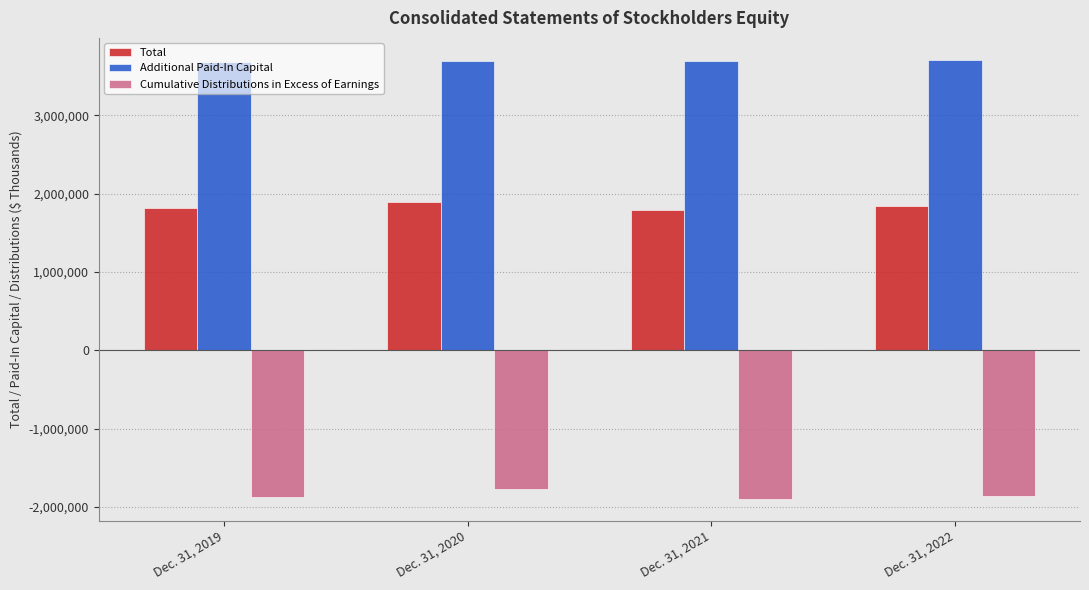

Count the number of data series in this chart.

3